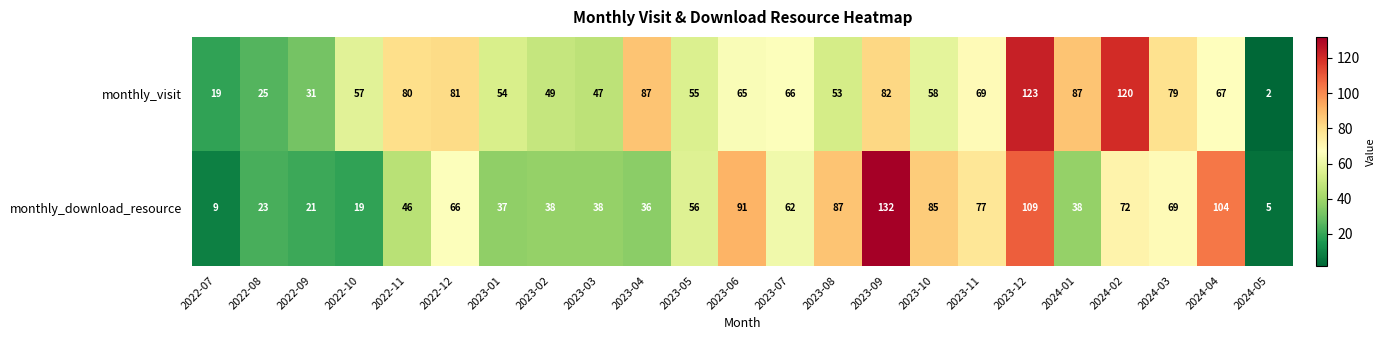

Rank the series by their maximum value, from lowest to highest.

monthly_visit, monthly_download_resource